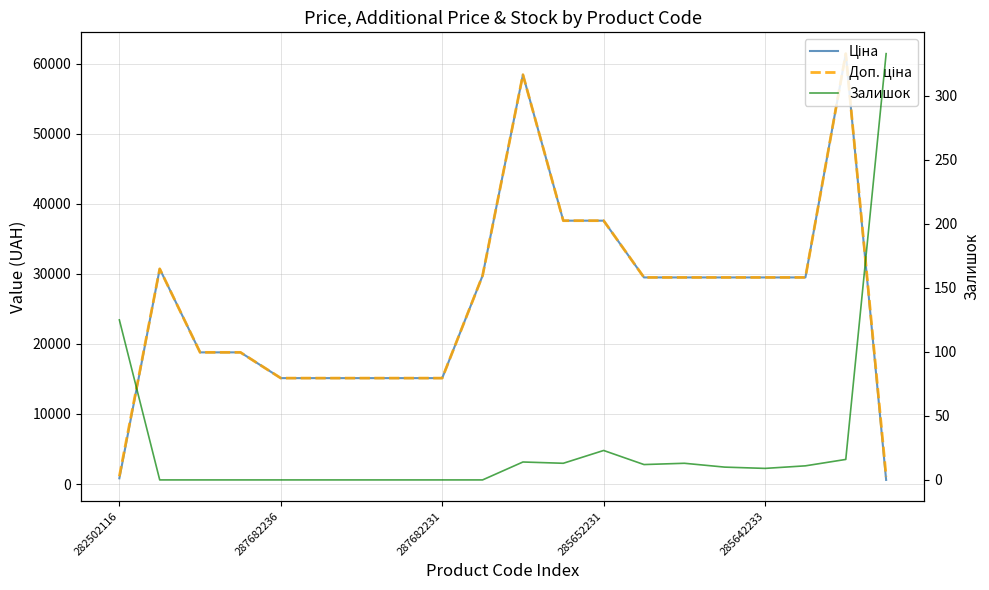

At which label does Доп. ціна reach its minimum?

19